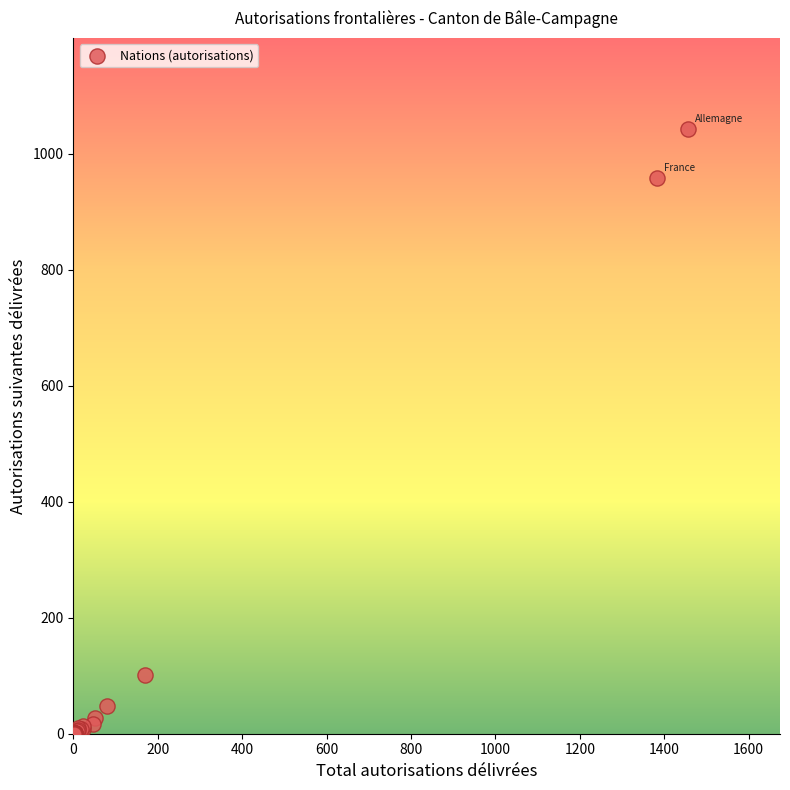

What Y value in the scatter plot is closest to 521?

102